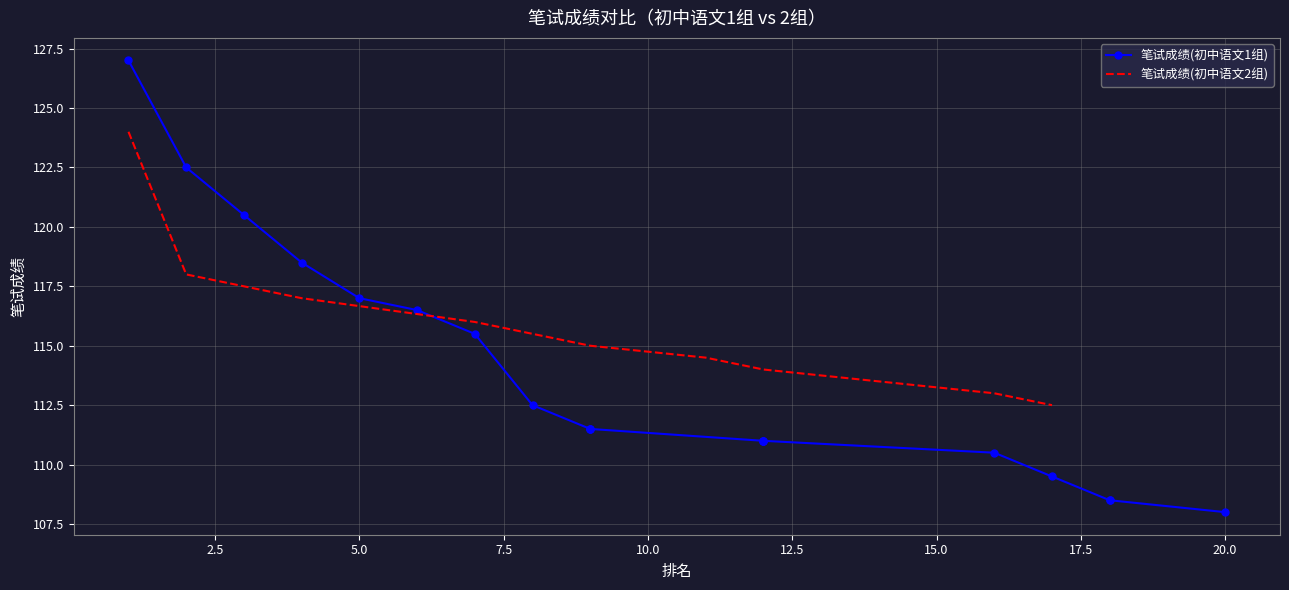

Where does the data first go above 111?

1